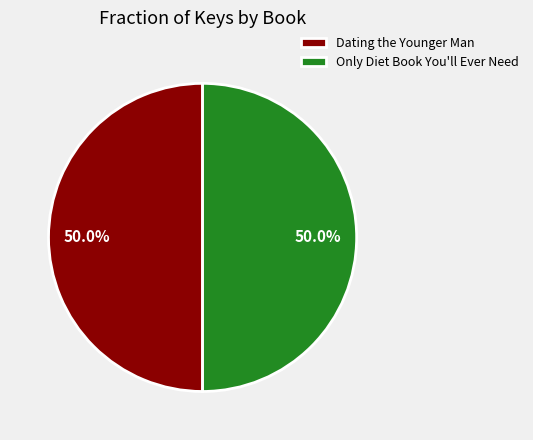

What is the ratio of the value at Dating the Younger Man to the value at Only Diet Book You'll Ever Need?

1.0